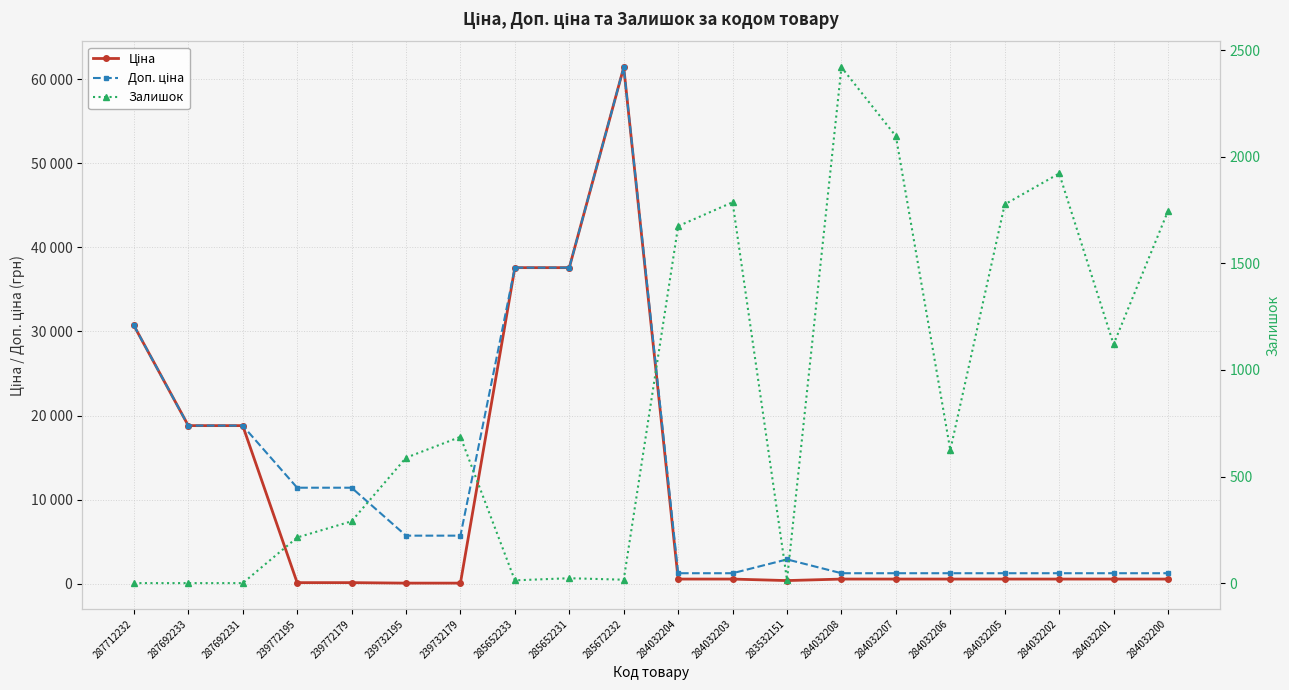

Which series changed the most between 285672232 and 284032203?

Ціна